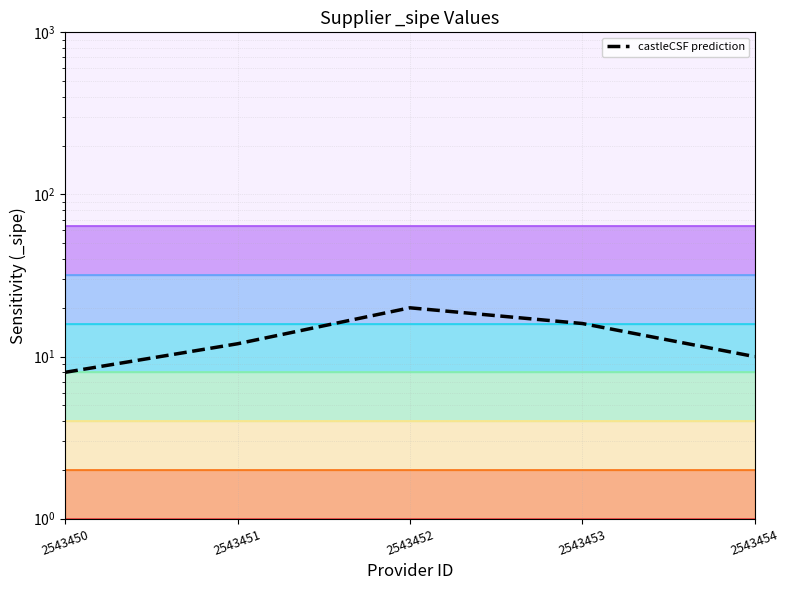

What is the difference between the maximum and minimum values?

12